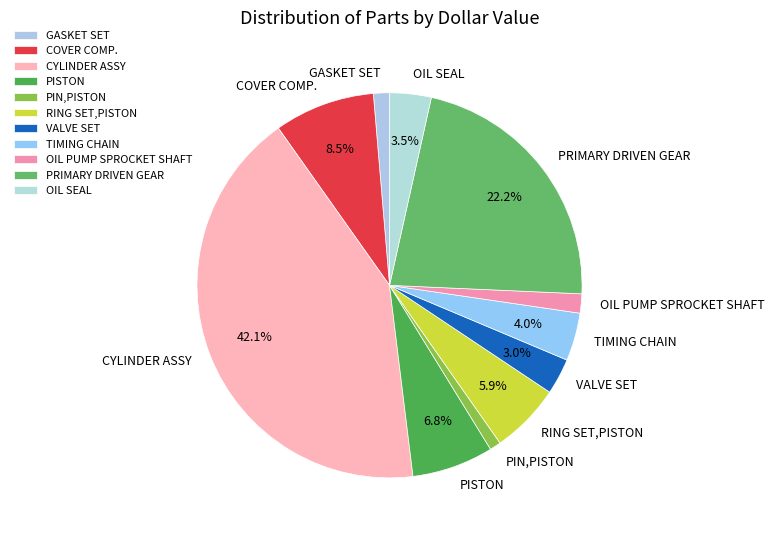

To the nearest percent, what is the difference between the largest and smallest slice percentages?

41%